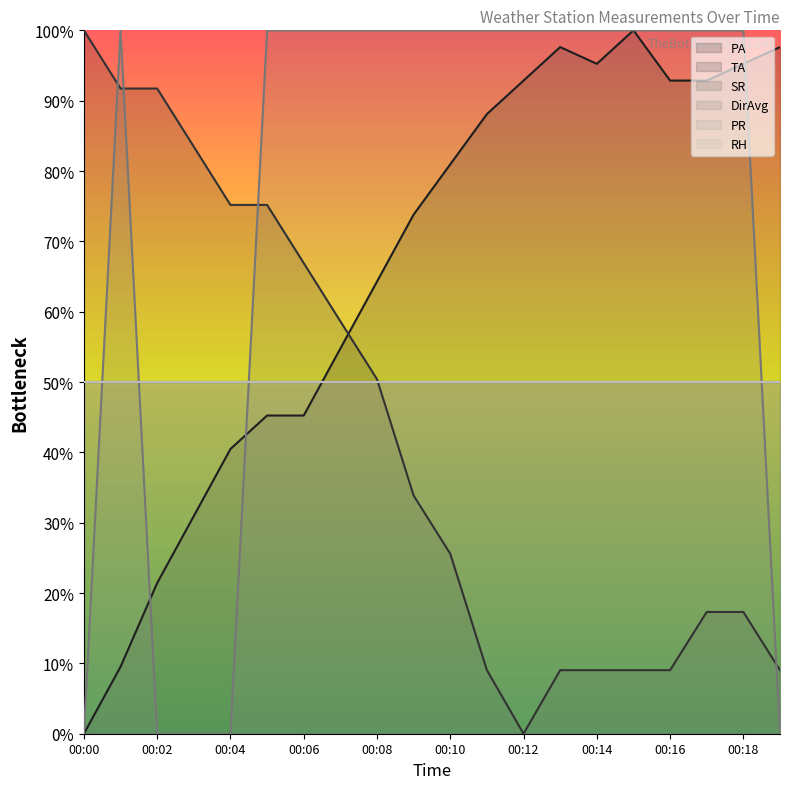

Which series has the largest range (max minus min)?

PA